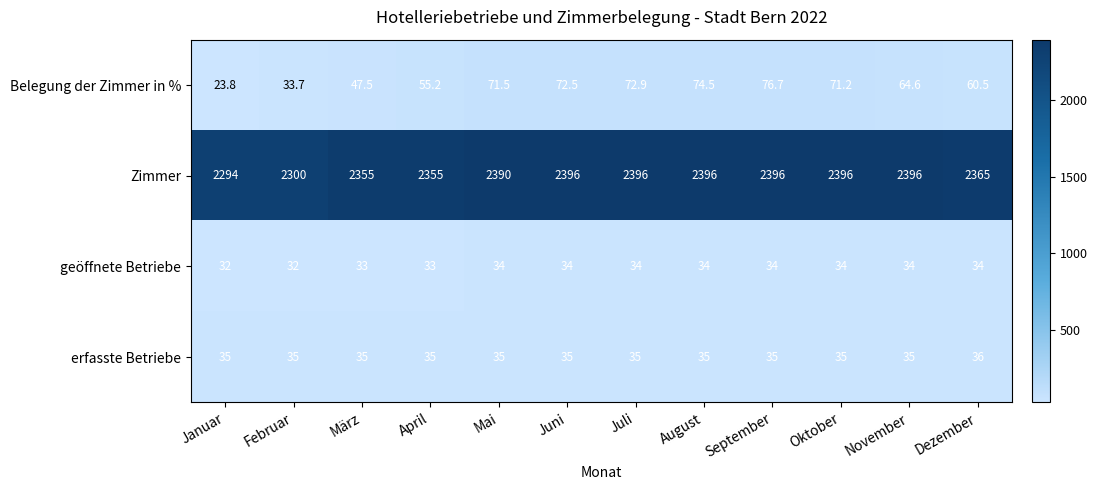

Between Mai and Dezember, which series saw the biggest shift?

Zimmer